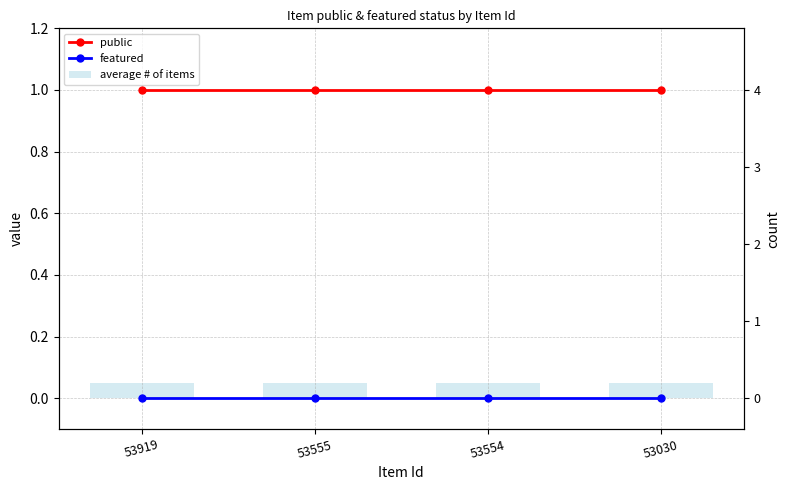

Which series has the widest spread of values?

public